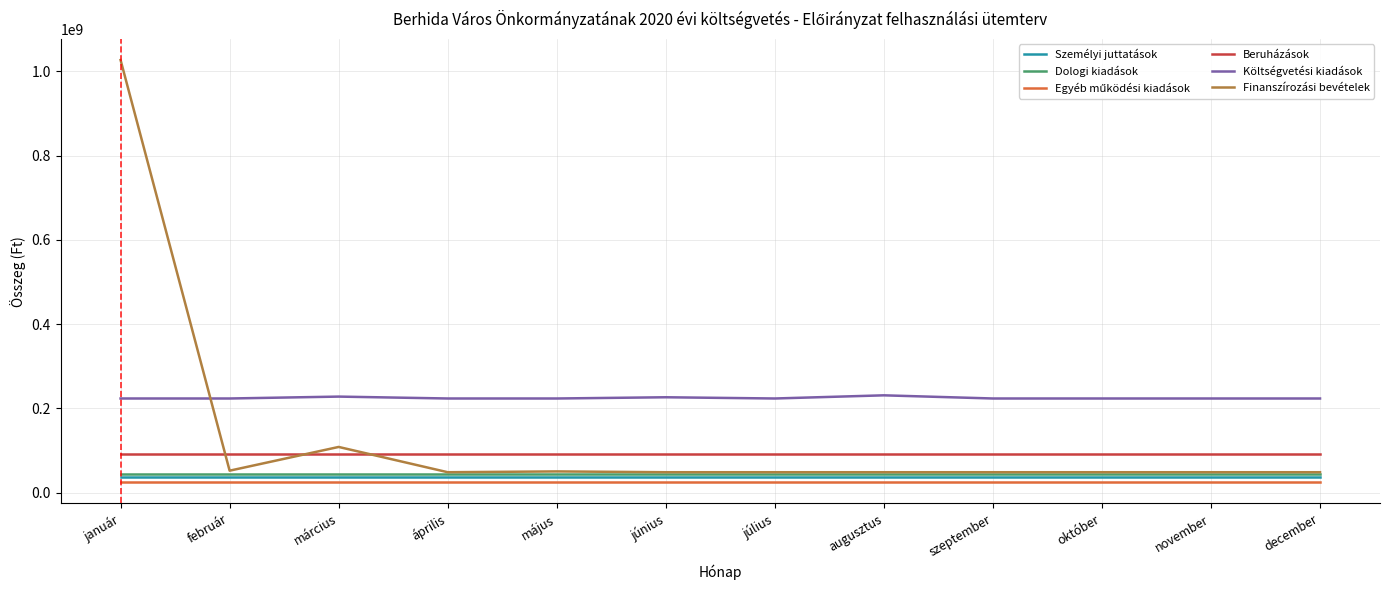

True or false: Beruházások and Személyi juttatások intersect in this chart.

False